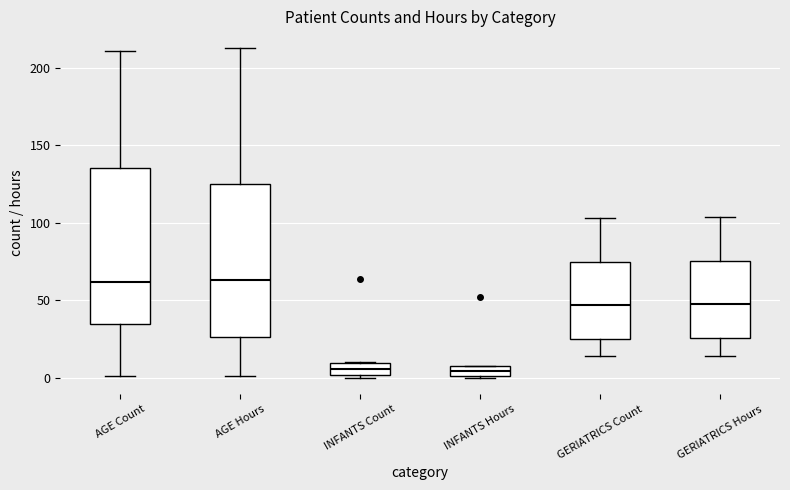

Where does the median line of the box for AGE Count sit on the y-axis? The values are not printed on the chart, so give them approximately, as read against the axis.

60